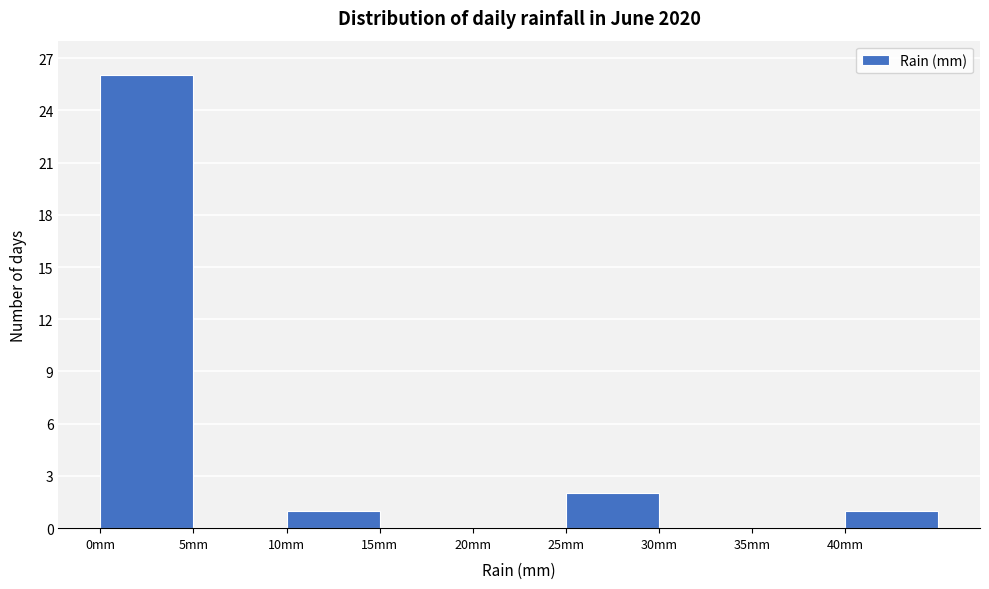

How tall is the bar that spans 10 to 15 on the x-axis? The values are not printed on the chart, so give them approximately, as read against the axis.

1